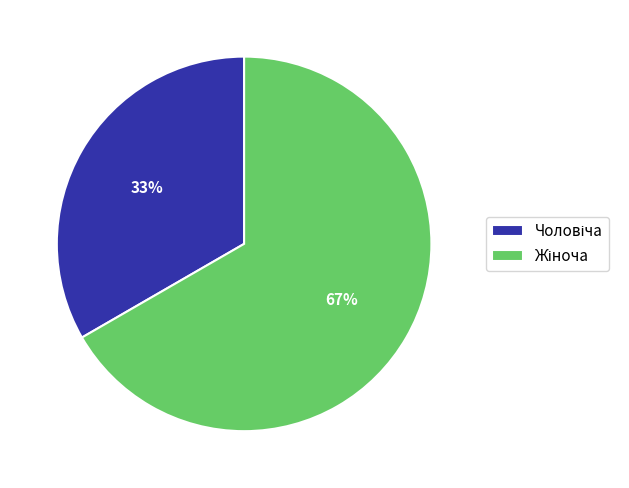

Is there a majority slice in this chart?

Yes